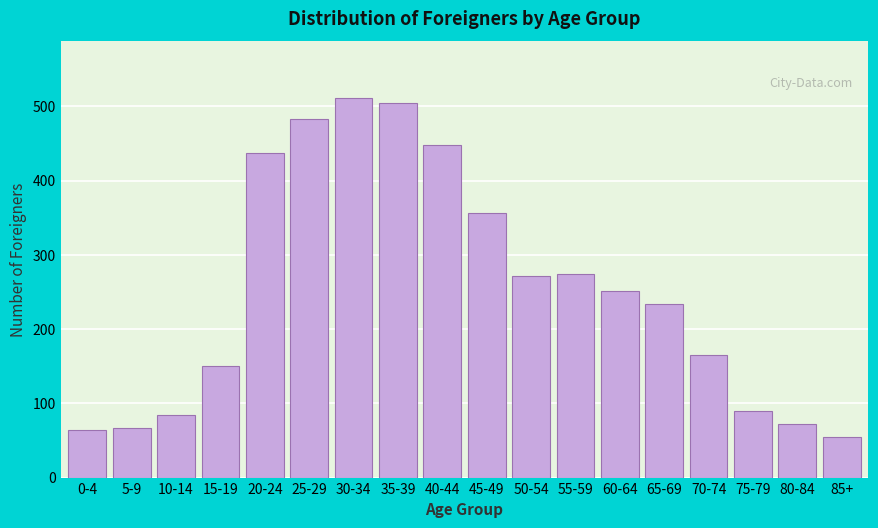

What is the minimum value shown in the chart?

55